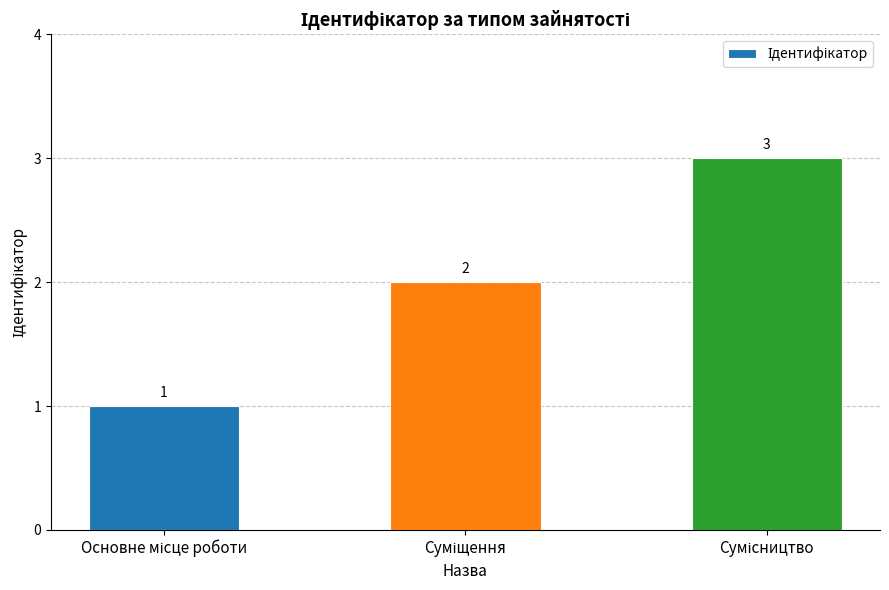

What is the sum of all values?

6